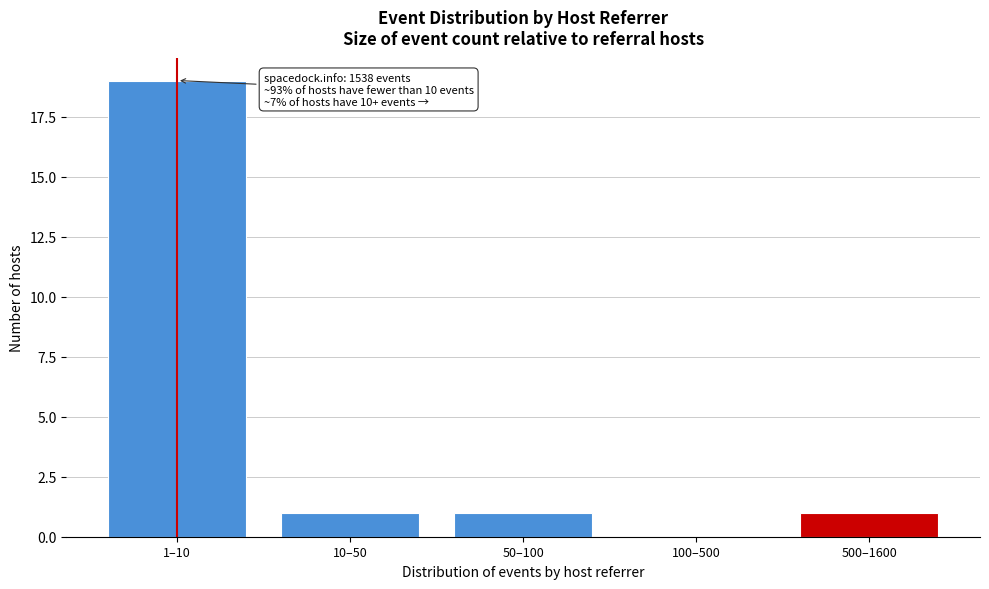

Reading left to right, list all the values displayed in this chart.

1–10=19	10–50=1	50–100=1	100–500=0	500–1600=1